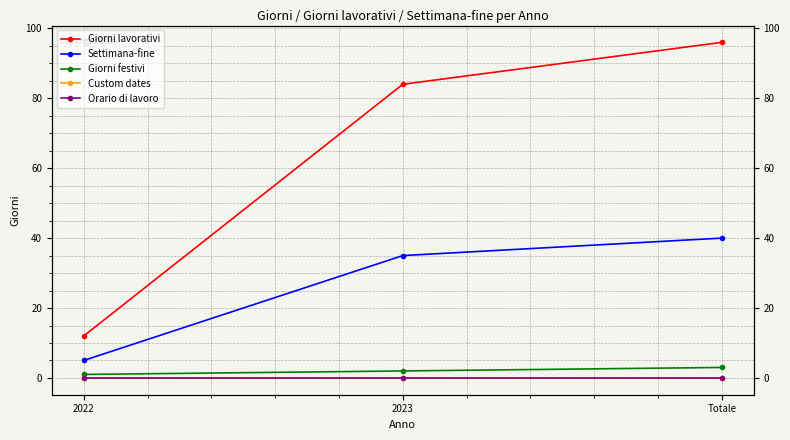

What is the sum of the Giorni lavorativi values at 2023 and 2022?

96